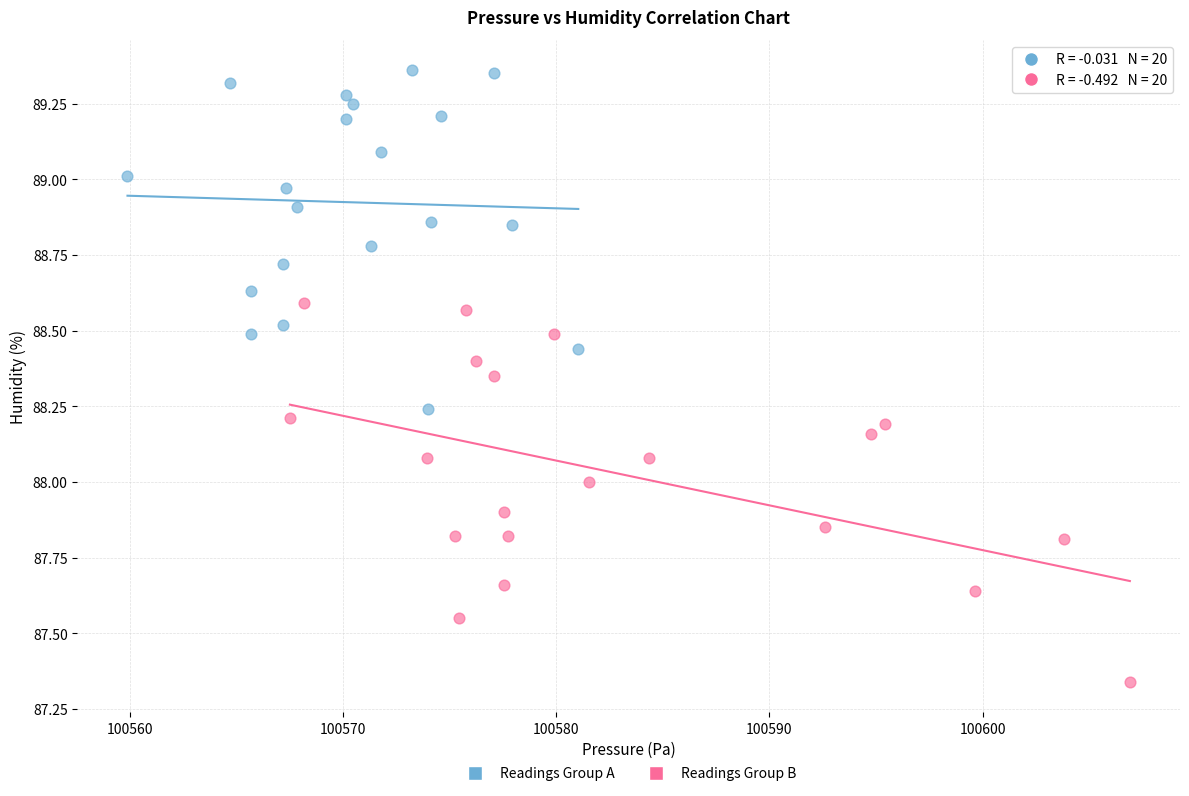

What are all the series names shown in the legend?

Readings Group A, Readings Group B